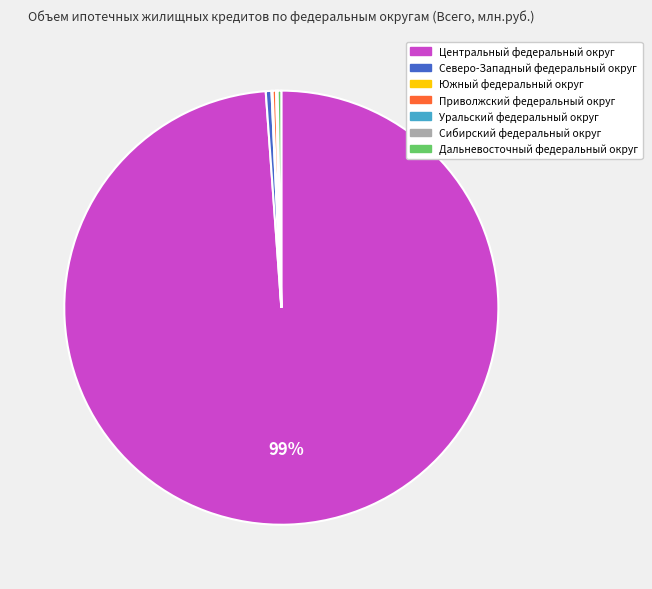

Is it true that Северо-Западный федеральный округ is 0% of the pie?

True